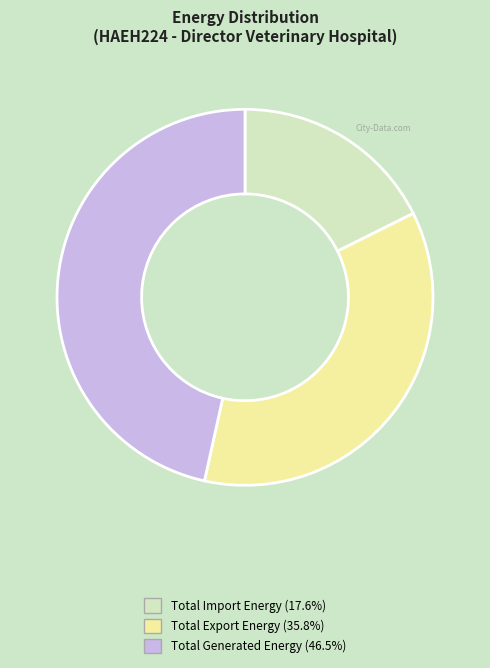

What is the largest slice in the pie chart?

Total Generated Energy